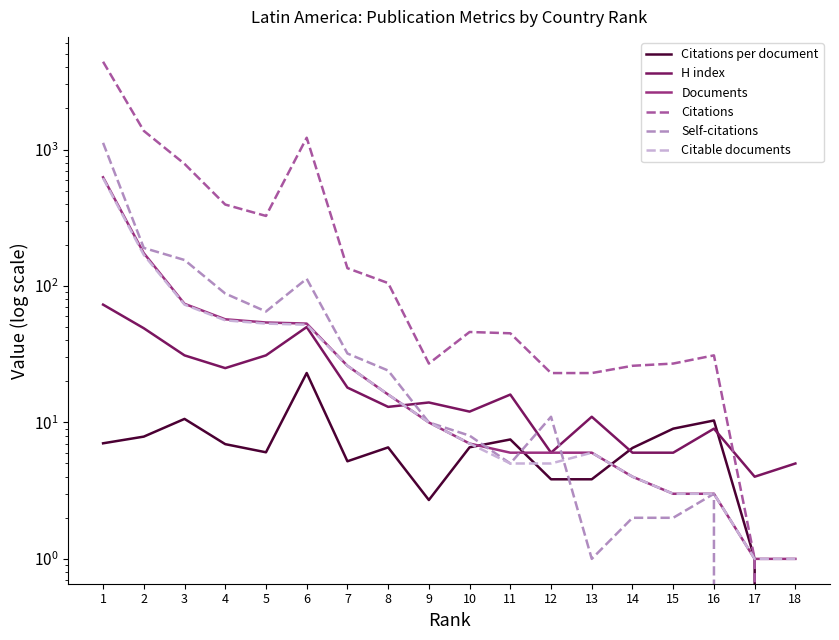

Which series has the widest spread of values?

Citations